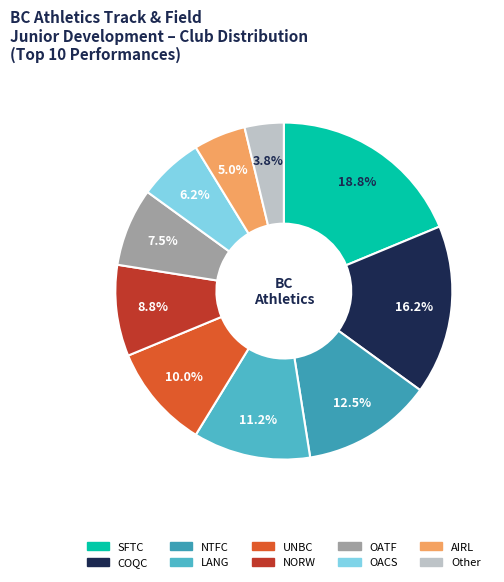

Does OACS account for over 50% of the chart?

No